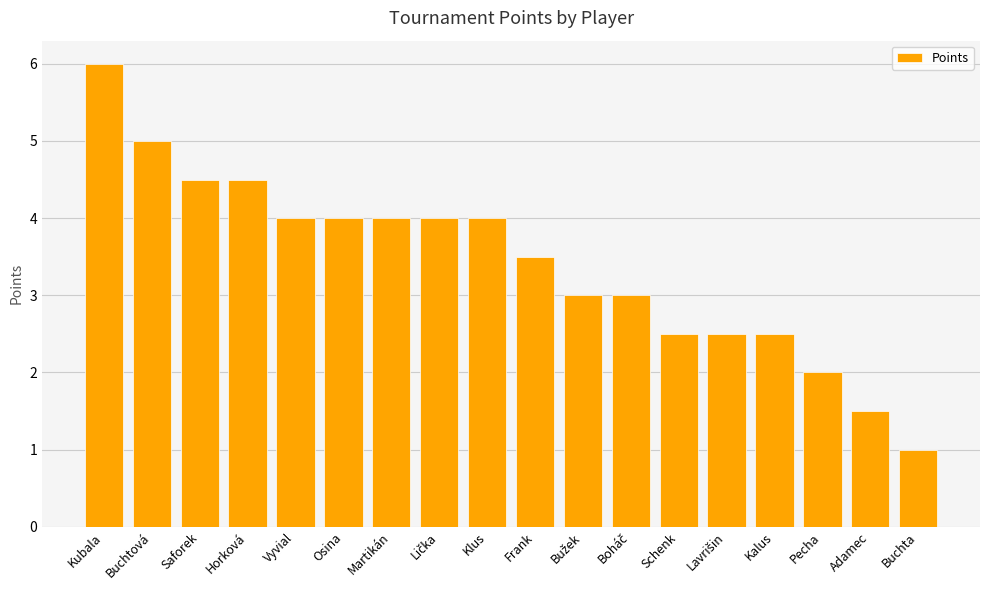

Which category has the lowest value across all series?

Buchta